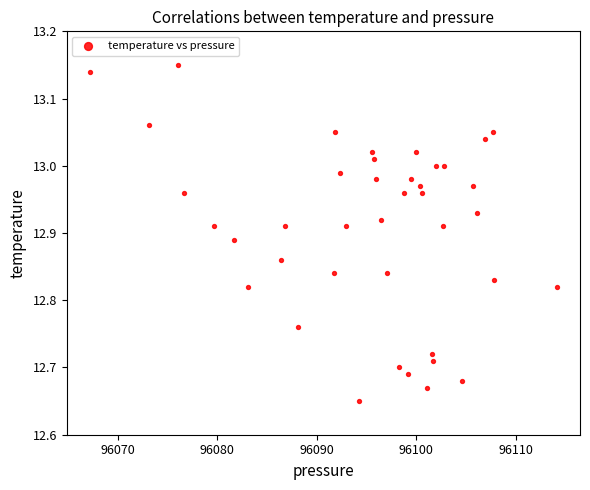

What is the range of X values (max minus min)?

46.9